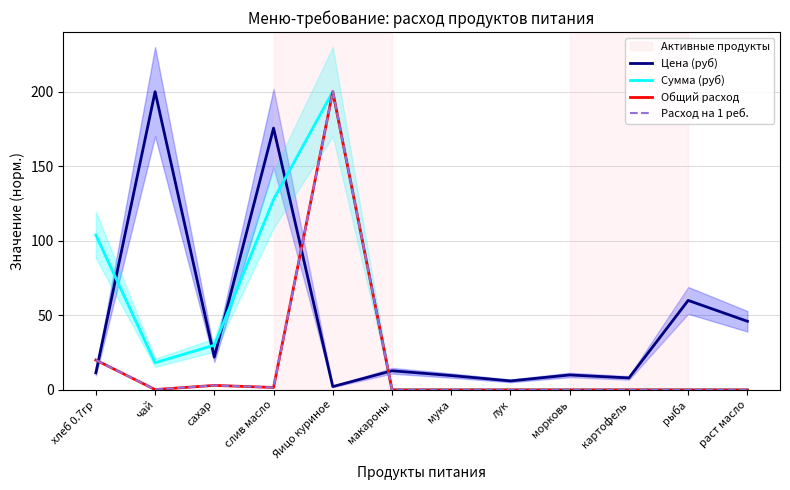

The Сумма (руб) series shows -90.1 at лук. True or false?

False